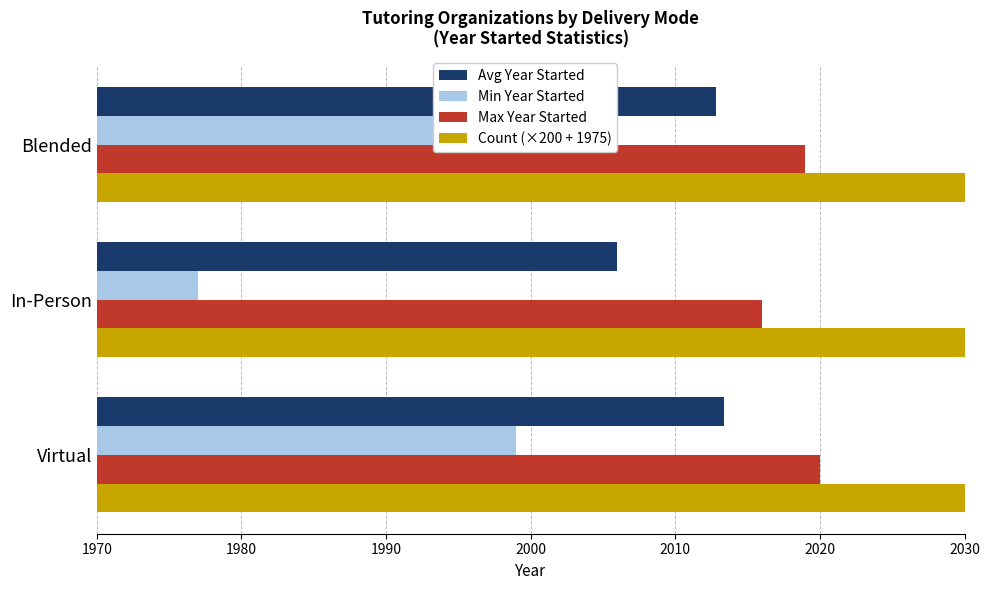

What is the smallest value displayed?

1977.0